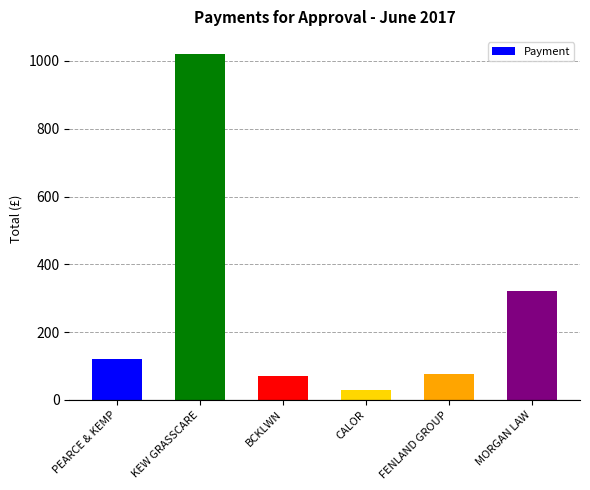

The value at PEARCE & KEMP is 120.4. True or false?

True